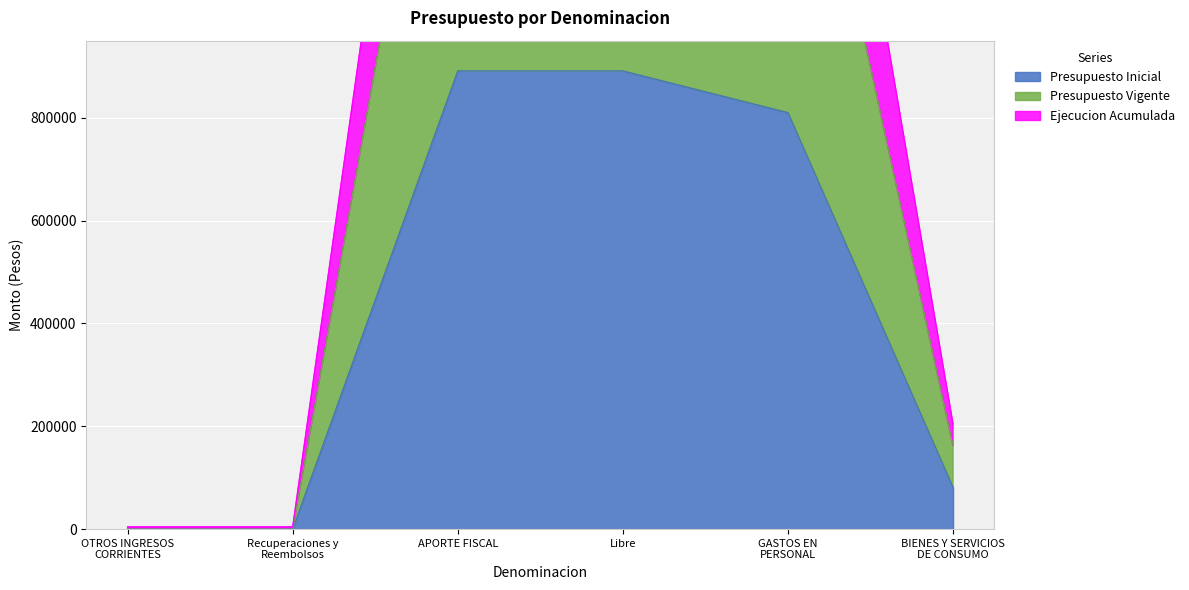

The Presupuesto Inicial series shows 891216 at APORTE FISCAL. True or false?

True